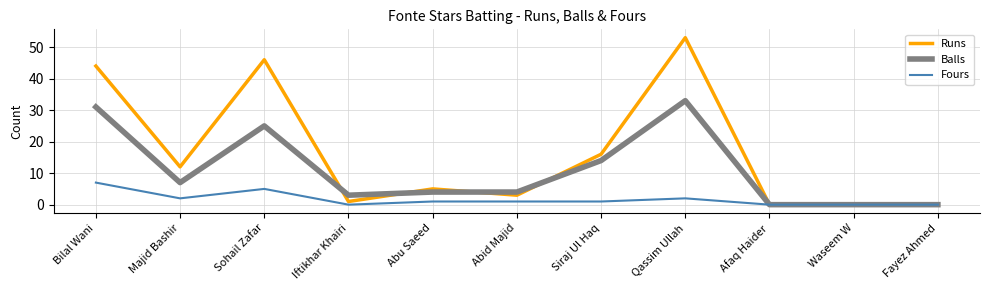

What is the difference between the highest and lowest values at Majid Bashir?

10